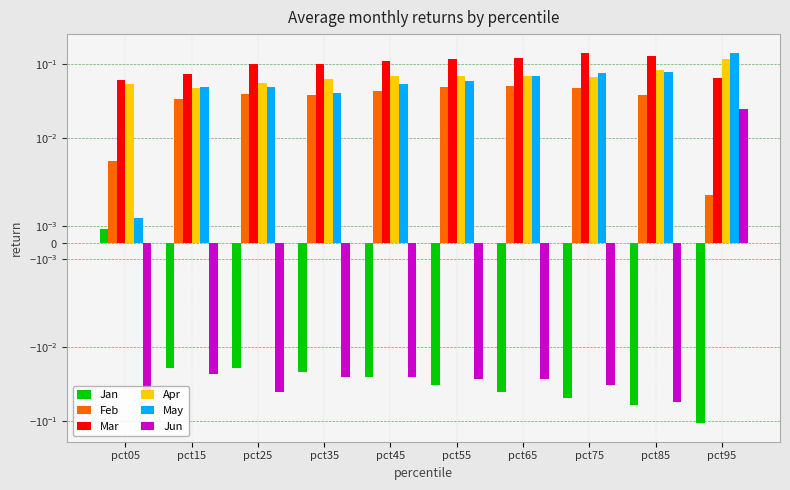

Which category has the lowest value in the Jan series?

pct95